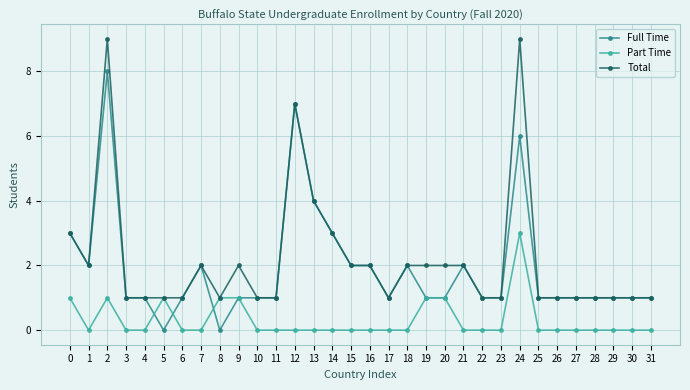

Rank the series by their maximum value, from lowest to highest.

Part Time, Full Time, Total